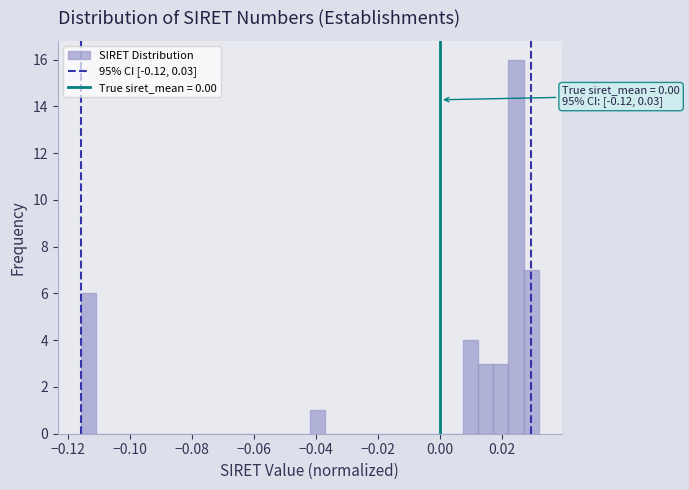

Around what value on the x-axis is the tallest bar? Give the approximate position of its centre, as read against the axis.

0.024